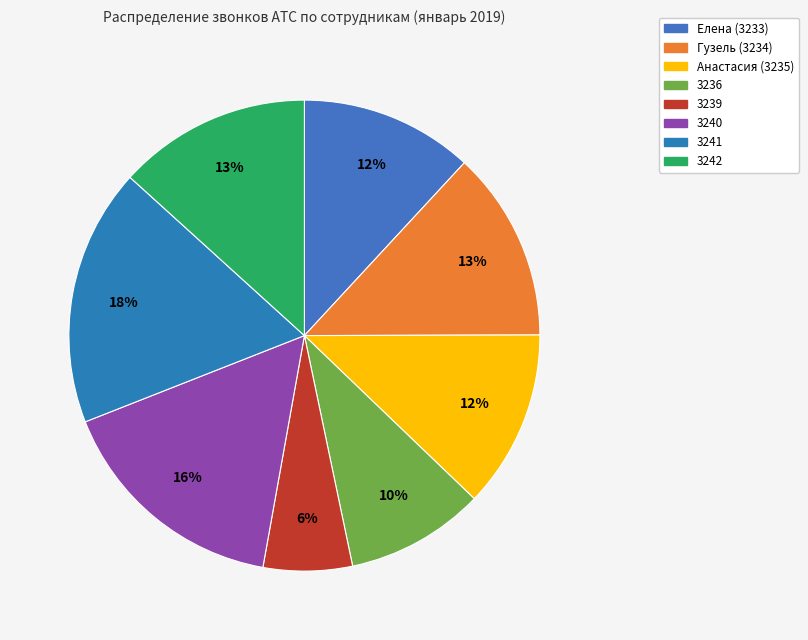

True or false: 3236 accounts for 19% of the total.

False